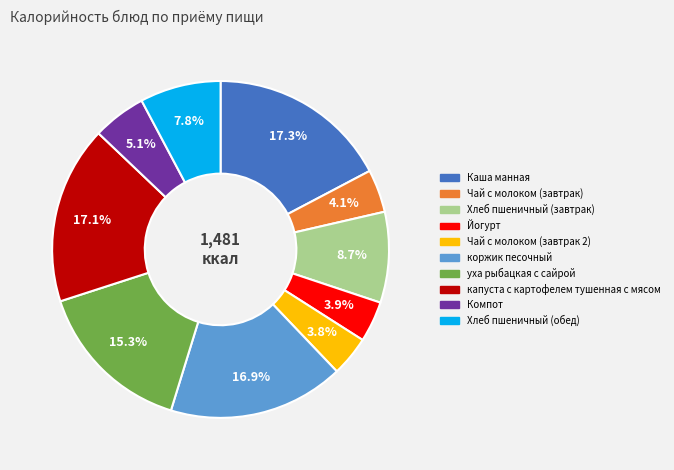

How many segments does this pie chart have?

10